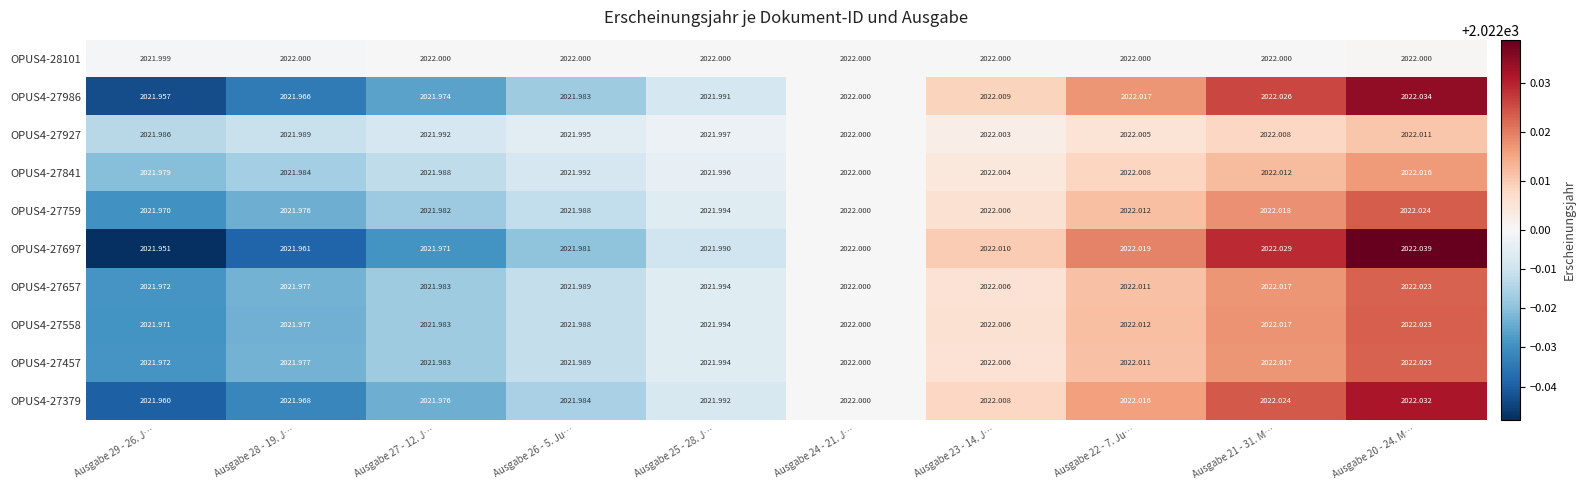

Reading right to left, list all the values displayed in this chart.

OPUS4-28101: Ausgabe 20 - 24. M…=2022.0	Ausgabe 21 - 31. M…=2022.0	Ausgabe 22 - 7. Ju…=2022.0	Ausgabe 23 - 14. J…=2022.0	Ausgabe 24 - 21. J…=2022.0	Ausgabe 25 - 28. J…=2022.0	Ausgabe 26 - 5. Ju…=2022.0	Ausgabe 27 - 12. J…=2022.0	Ausgabe 28 - 19. J…=2022.0	Ausgabe 29 - 26. J…=2022.0
OPUS4-27986: Ausgabe 20 - 24. M…=2022.0	Ausgabe 21 - 31. M…=2022.0	Ausgabe 22 - 7. Ju…=2022.0	Ausgabe 23 - 14. J…=2022.0	Ausgabe 24 - 21. J…=2022.0	Ausgabe 25 - 28. J…=2022.0	Ausgabe 26 - 5. Ju…=2022.0	Ausgabe 27 - 12. J…=2022.0	Ausgabe 28 - 19. J…=2022.0	Ausgabe 29 - 26. J…=2022.0
OPUS4-27927: Ausgabe 20 - 24. M…=2022.0	Ausgabe 21 - 31. M…=2022.0	Ausgabe 22 - 7. Ju…=2022.0	Ausgabe 23 - 14. J…=2022.0	Ausgabe 24 - 21. J…=2022.0	Ausgabe 25 - 28. J…=2022.0	Ausgabe 26 - 5. Ju…=2022.0	Ausgabe 27 - 12. J…=2022.0	Ausgabe 28 - 19. J…=2022.0	Ausgabe 29 - 26. J…=2022.0
OPUS4-27841: Ausgabe 20 - 24. M…=2022.0	Ausgabe 21 - 31. M…=2022.0	Ausgabe 22 - 7. Ju…=2022.0	Ausgabe 23 - 14. J…=2022.0	Ausgabe 24 - 21. J…=2022.0	Ausgabe 25 - 28. J…=2022.0	Ausgabe 26 - 5. Ju…=2022.0	Ausgabe 27 - 12. J…=2022.0	Ausgabe 28 - 19. J…=2022.0	Ausgabe 29 - 26. J…=2022.0
OPUS4-27759: Ausgabe 20 - 24. M…=2022.0	Ausgabe 21 - 31. M…=2022.0	Ausgabe 22 - 7. Ju…=2022.0	Ausgabe 23 - 14. J…=2022.0	Ausgabe 24 - 21. J…=2022.0	Ausgabe 25 - 28. J…=2022.0	Ausgabe 26 - 5. Ju…=2022.0	Ausgabe 27 - 12. J…=2022.0	Ausgabe 28 - 19. J…=2022.0	Ausgabe 29 - 26. J…=2022.0
OPUS4-27697: Ausgabe 20 - 24. M…=2022.0	Ausgabe 21 - 31. M…=2022.0	Ausgabe 22 - 7. Ju…=2022.0	Ausgabe 23 - 14. J…=2022.0	Ausgabe 24 - 21. J…=2022.0	Ausgabe 25 - 28. J…=2022.0	Ausgabe 26 - 5. Ju…=2022.0	Ausgabe 27 - 12. J…=2022.0	Ausgabe 28 - 19. J…=2022.0	Ausgabe 29 - 26. J…=2022.0
OPUS4-27657: Ausgabe 20 - 24. M…=2022.0	Ausgabe 21 - 31. M…=2022.0	Ausgabe 22 - 7. Ju…=2022.0	Ausgabe 23 - 14. J…=2022.0	Ausgabe 24 - 21. J…=2022.0	Ausgabe 25 - 28. J…=2022.0	Ausgabe 26 - 5. Ju…=2022.0	Ausgabe 27 - 12. J…=2022.0	Ausgabe 28 - 19. J…=2022.0	Ausgabe 29 - 26. J…=2022.0
OPUS4-27558: Ausgabe 20 - 24. M…=2022.0	Ausgabe 21 - 31. M…=2022.0	Ausgabe 22 - 7. Ju…=2022.0	Ausgabe 23 - 14. J…=2022.0	Ausgabe 24 - 21. J…=2022.0	Ausgabe 25 - 28. J…=2022.0	Ausgabe 26 - 5. Ju…=2022.0	Ausgabe 27 - 12. J…=2022.0	Ausgabe 28 - 19. J…=2022.0	Ausgabe 29 - 26. J…=2022.0
OPUS4-27457: Ausgabe 20 - 24. M…=2022.0	Ausgabe 21 - 31. M…=2022.0	Ausgabe 22 - 7. Ju…=2022.0	Ausgabe 23 - 14. J…=2022.0	Ausgabe 24 - 21. J…=2022.0	Ausgabe 25 - 28. J…=2022.0	Ausgabe 26 - 5. Ju…=2022.0	Ausgabe 27 - 12. J…=2022.0	Ausgabe 28 - 19. J…=2022.0	Ausgabe 29 - 26. J…=2022.0
OPUS4-27379: Ausgabe 20 - 24. M…=2022.0	Ausgabe 21 - 31. M…=2022.0	Ausgabe 22 - 7. Ju…=2022.0	Ausgabe 23 - 14. J…=2022.0	Ausgabe 24 - 21. J…=2022.0	Ausgabe 25 - 28. J…=2022.0	Ausgabe 26 - 5. Ju…=2022.0	Ausgabe 27 - 12. J…=2022.0	Ausgabe 28 - 19. J…=2022.0	Ausgabe 29 - 26. J…=2022.0